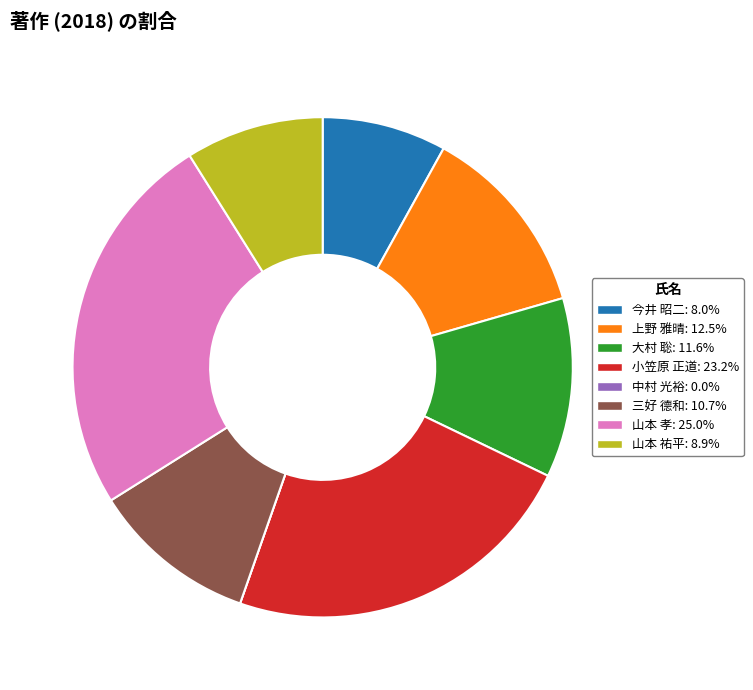

Does any single category account for the majority?

No